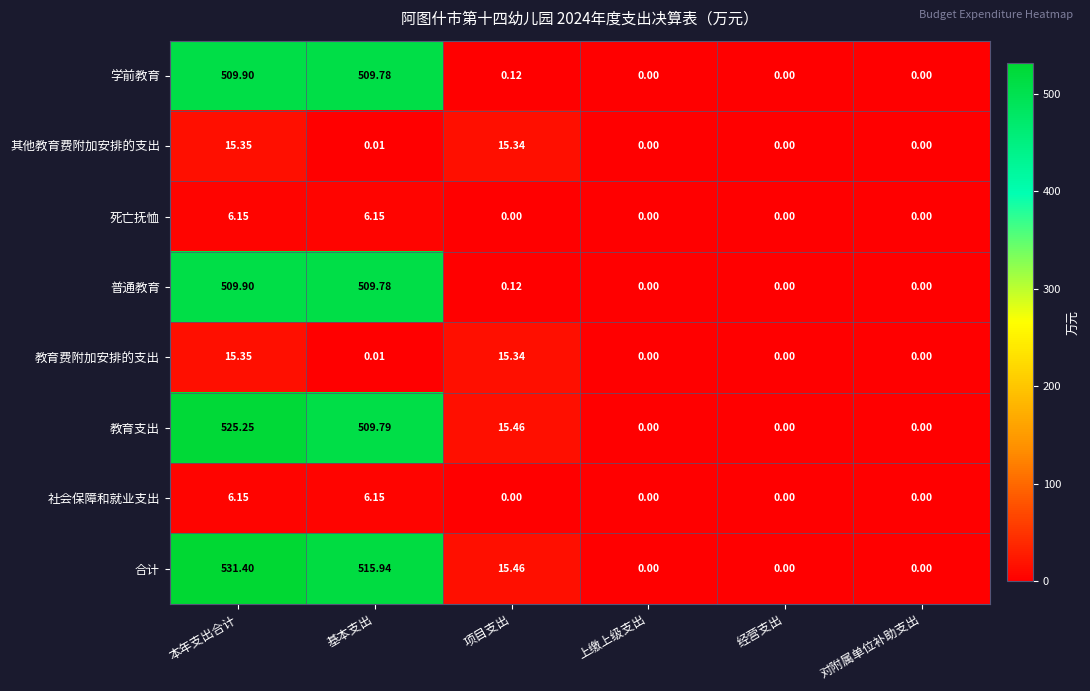

Where does the 合计 series first go above 15?

本年支出合计